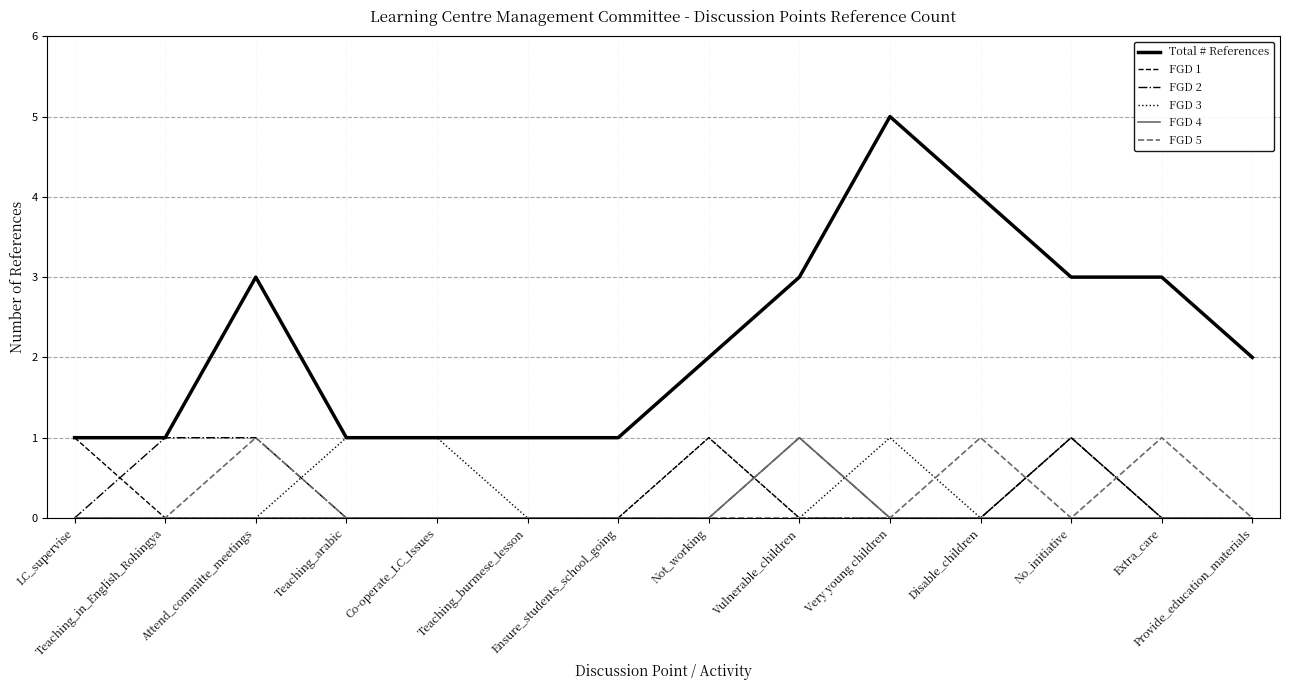

What is the highest value of the Total # References series?

5